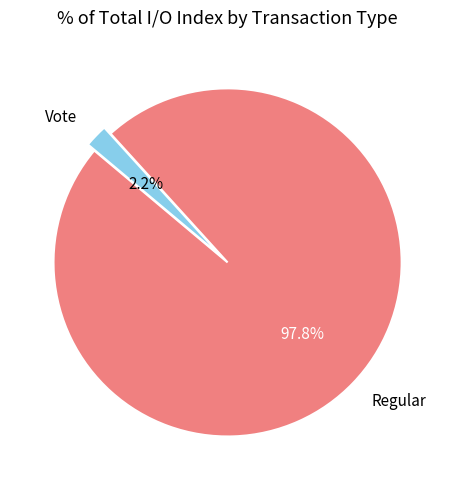

Between Regular and Vote, which is larger?

Regular